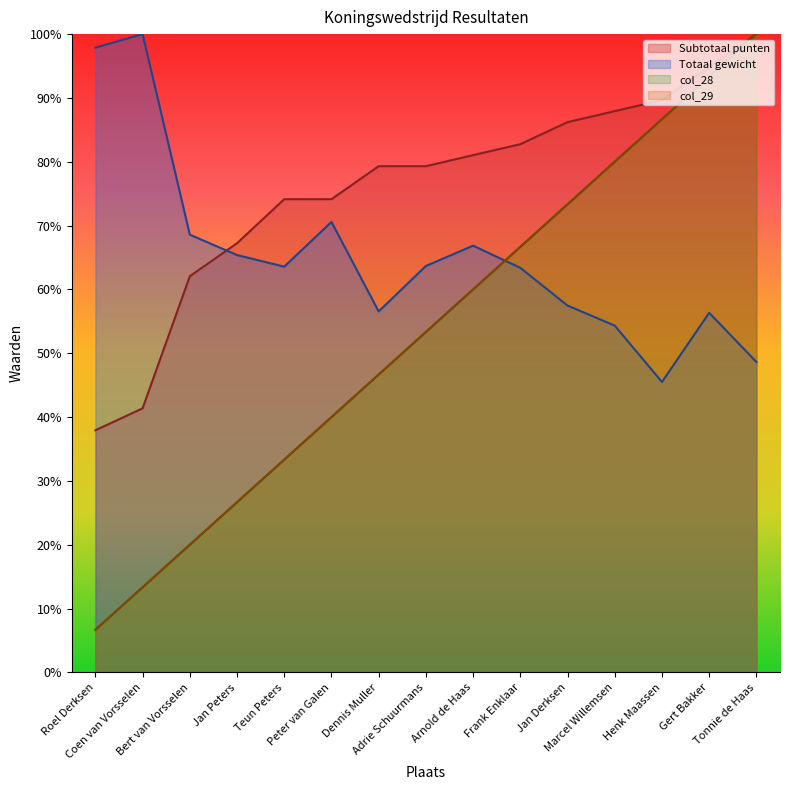

What is the average value of the Totaal gewicht series?

65.2